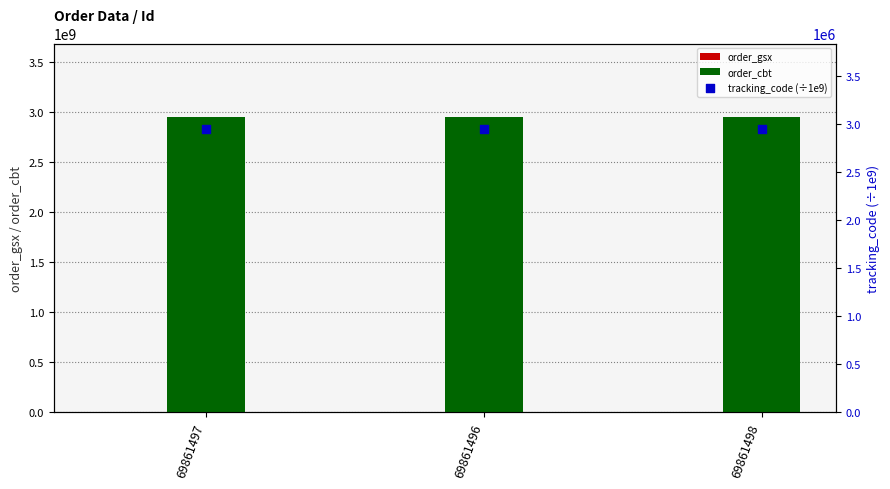

Which series has the largest total across all categories?

order_cbt